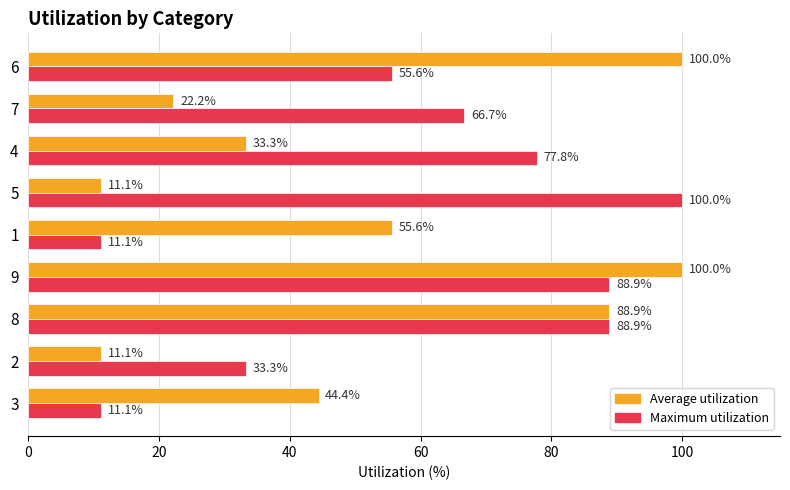

Is it true that Maximum utilization equals 100.0 at 5?

True